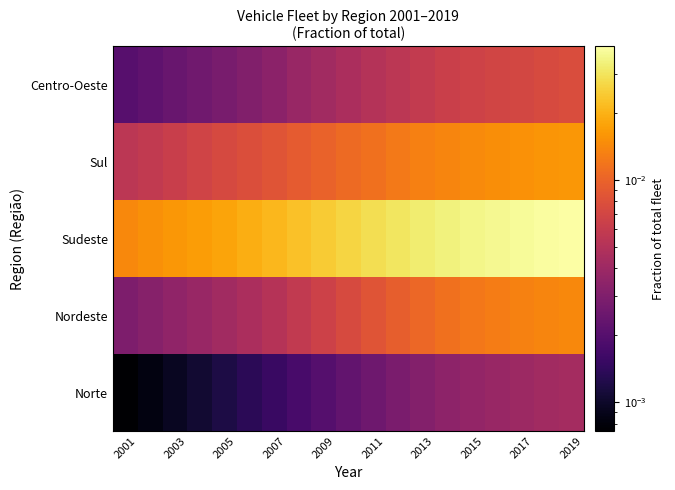

Which series has the largest total across all categories?

Sudeste